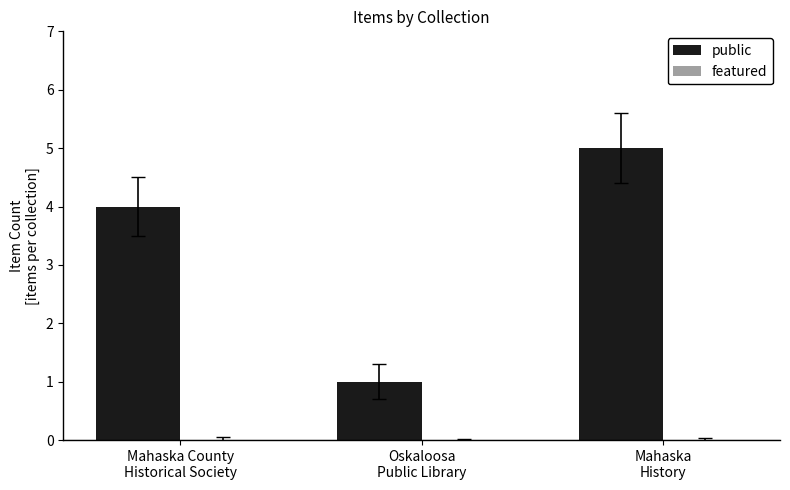

What is the greatest value displayed?

5